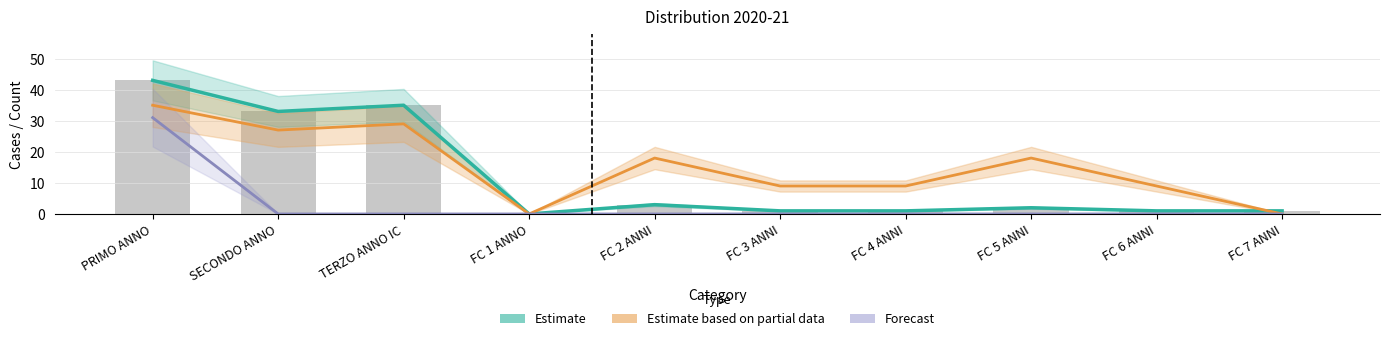

Is the value of Estimate based on partial data at FC 3 ANNI greater than the value of Forecast at FC 3 ANNI?

Yes